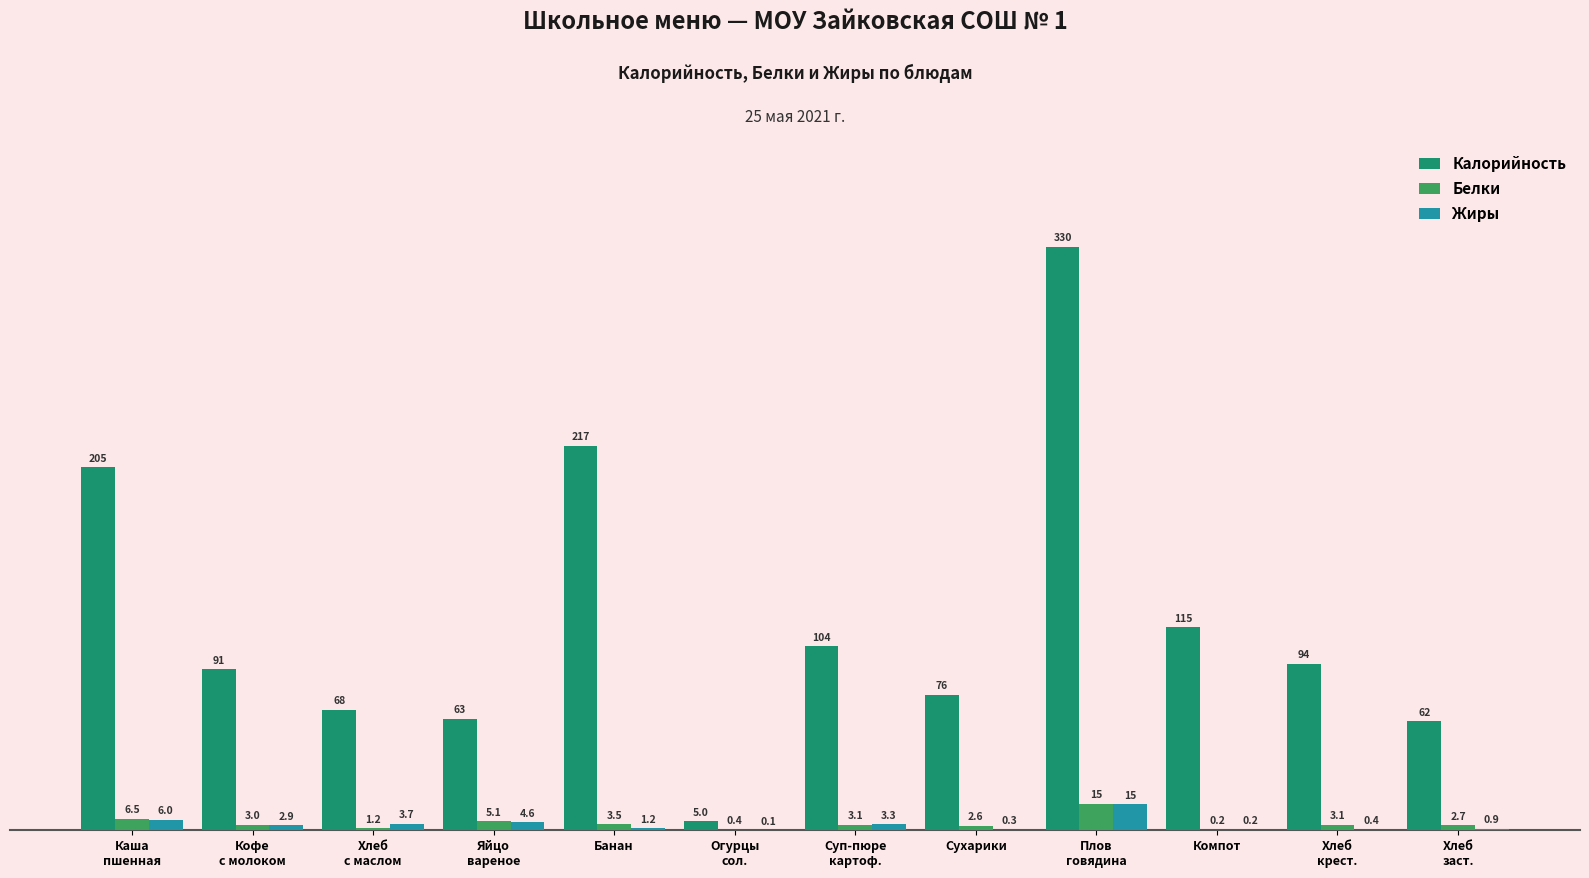

The Белки series shows 3.1 at Суп-пюре
картоф.. True or false?

True